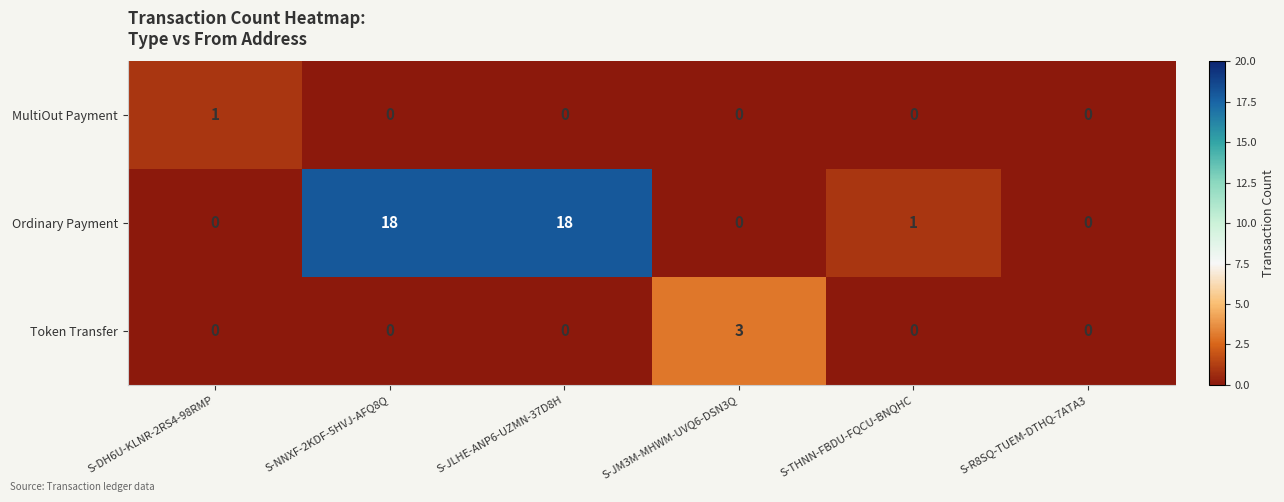

Which series has the largest range (max minus min)?

Ordinary Payment